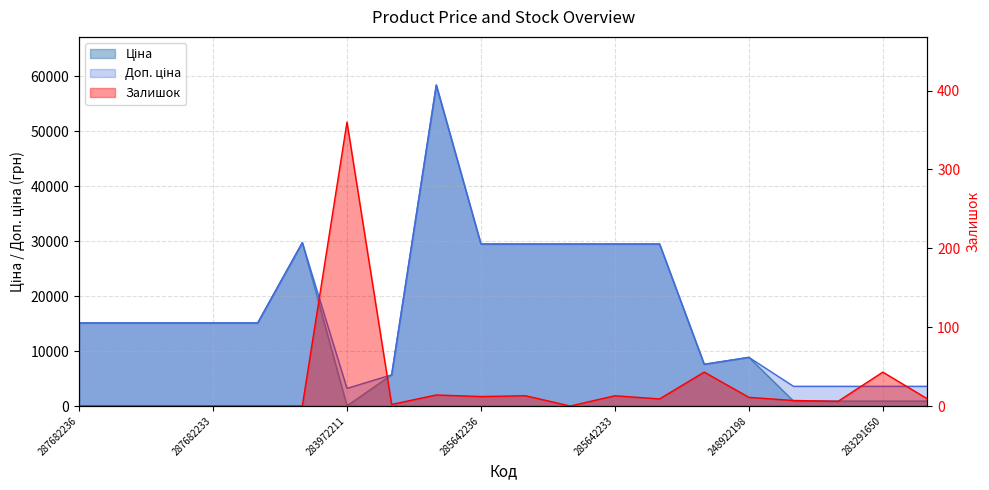

The Ціна series shows 25342.3 at 287682234. True or false?

False